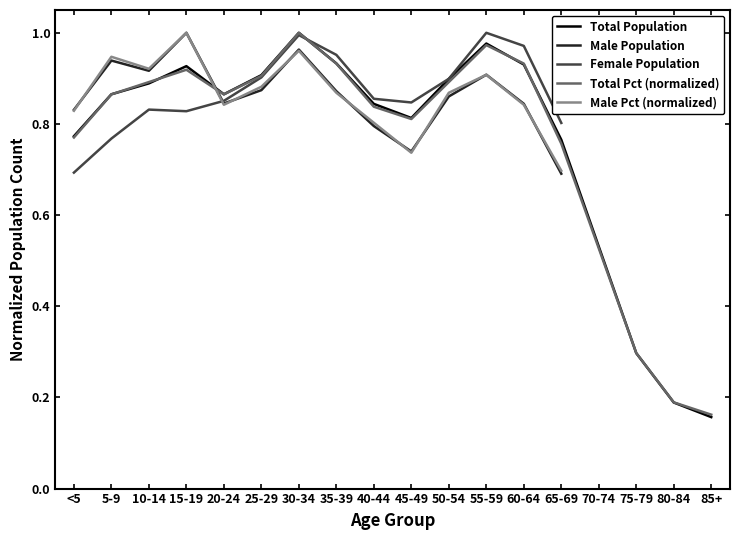

True or false: the data has more than 0 interior local peaks.

True